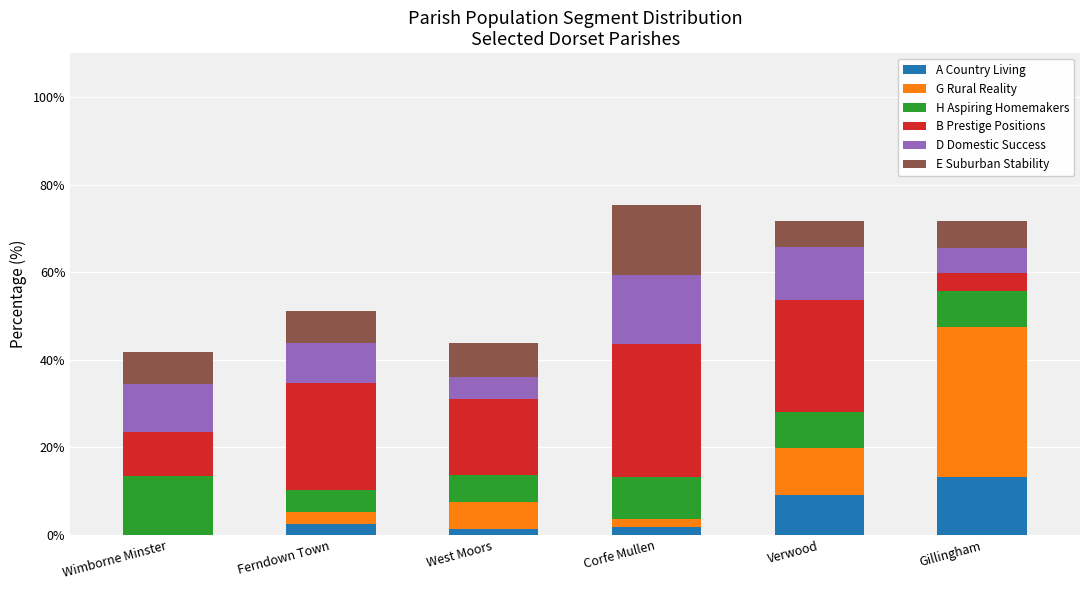

Which category has the highest value in the A Country Living series?

Gillingham